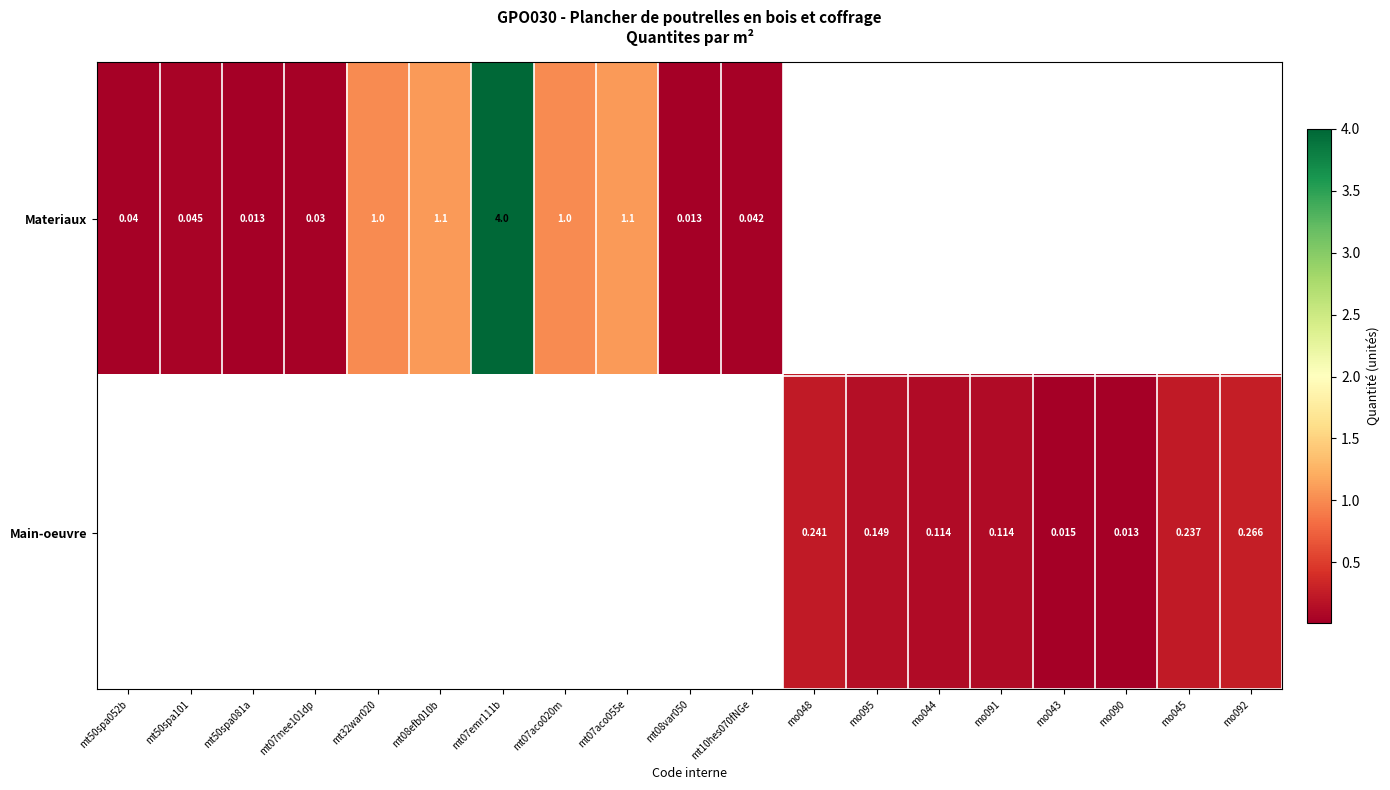

The Materiaux series shows 0.7 at mt08efb010b. True or false?

False